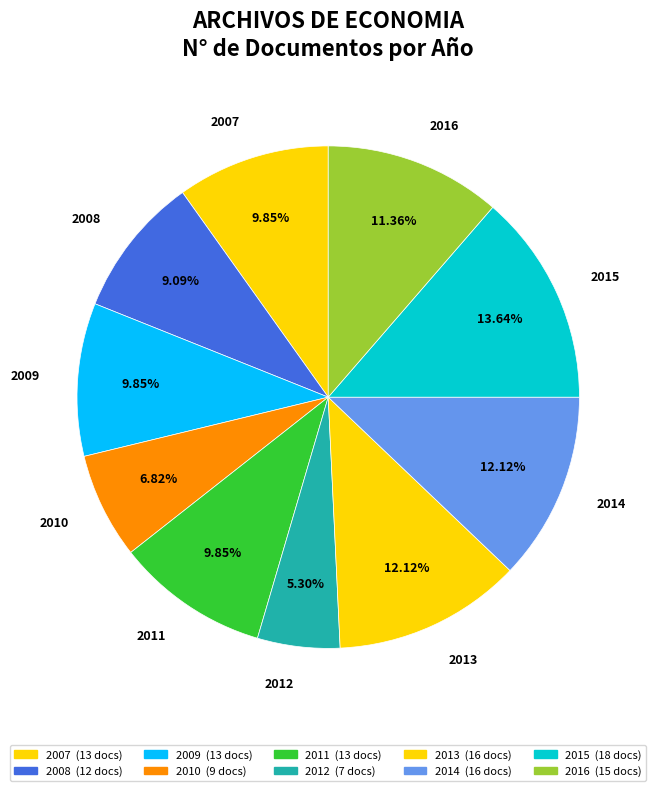

Which has a higher value, 2010 or 2015?

2015